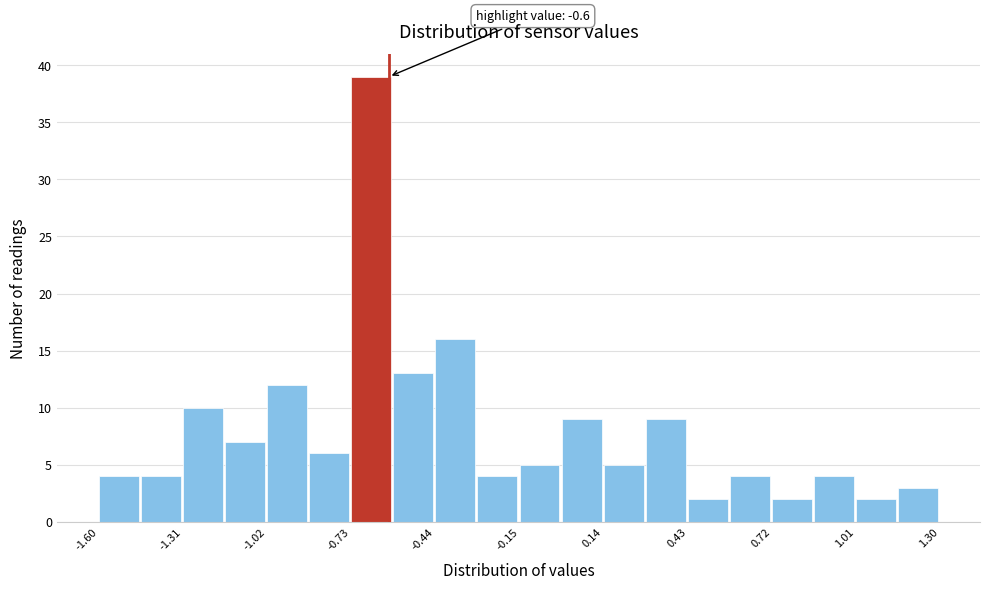

Around what value on the x-axis is the tallest bar? Give the approximate position of its centre, as read against the axis.

-0.65